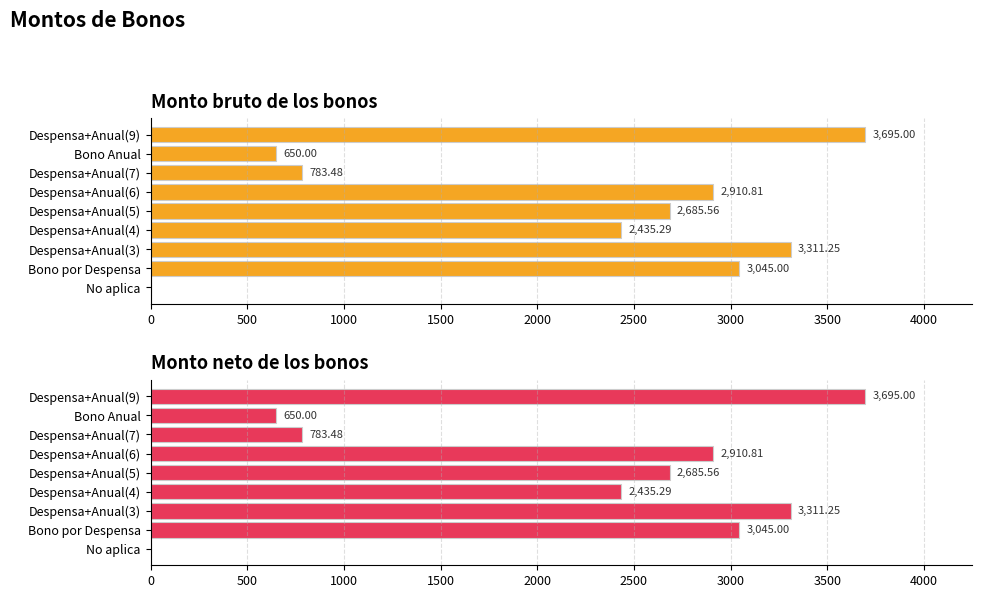

What is the sum of all Monto neto de los bonos values?

19516.4